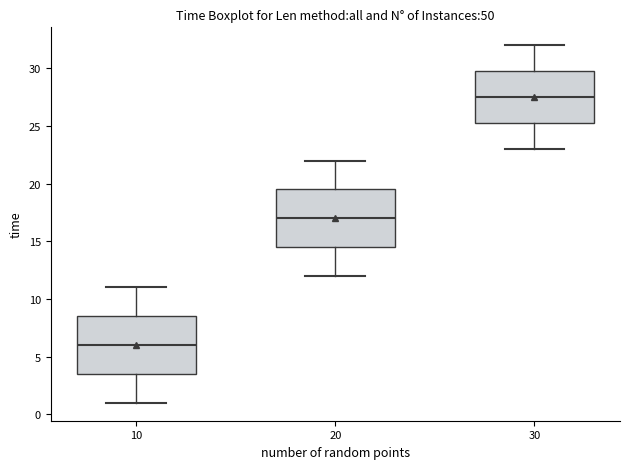

Which box has the lowest median line?

10